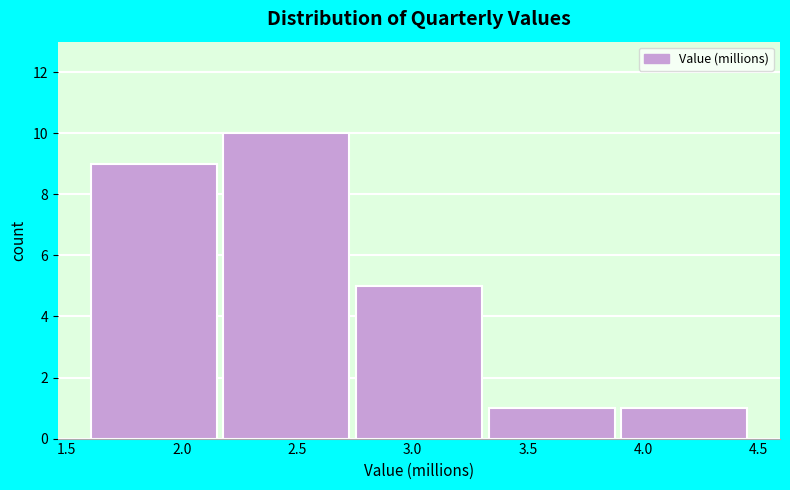

Which range on the x-axis has the tallest bar?

2.15 to 2.75